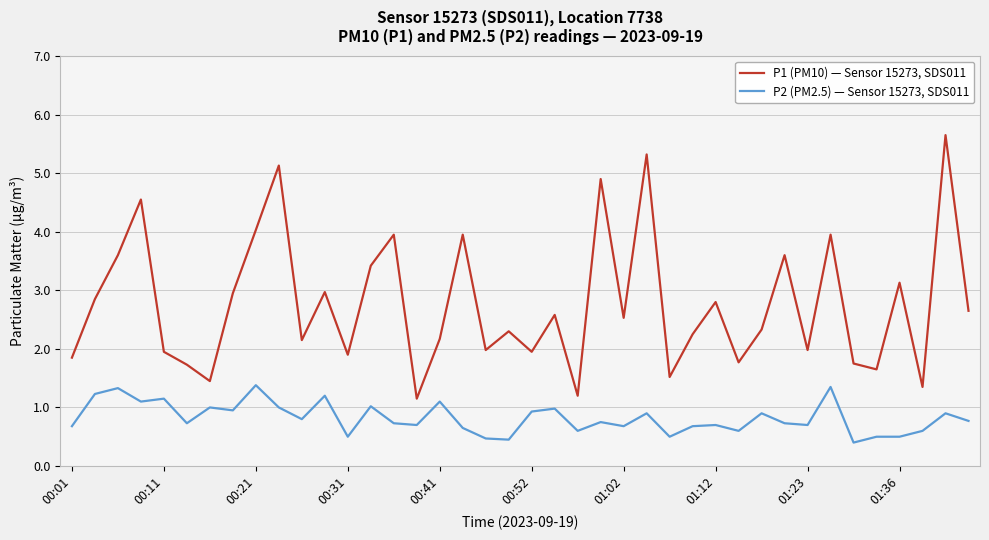

Which series has the largest total across all categories?

P1 (PM10) — Sensor 15273, SDS011